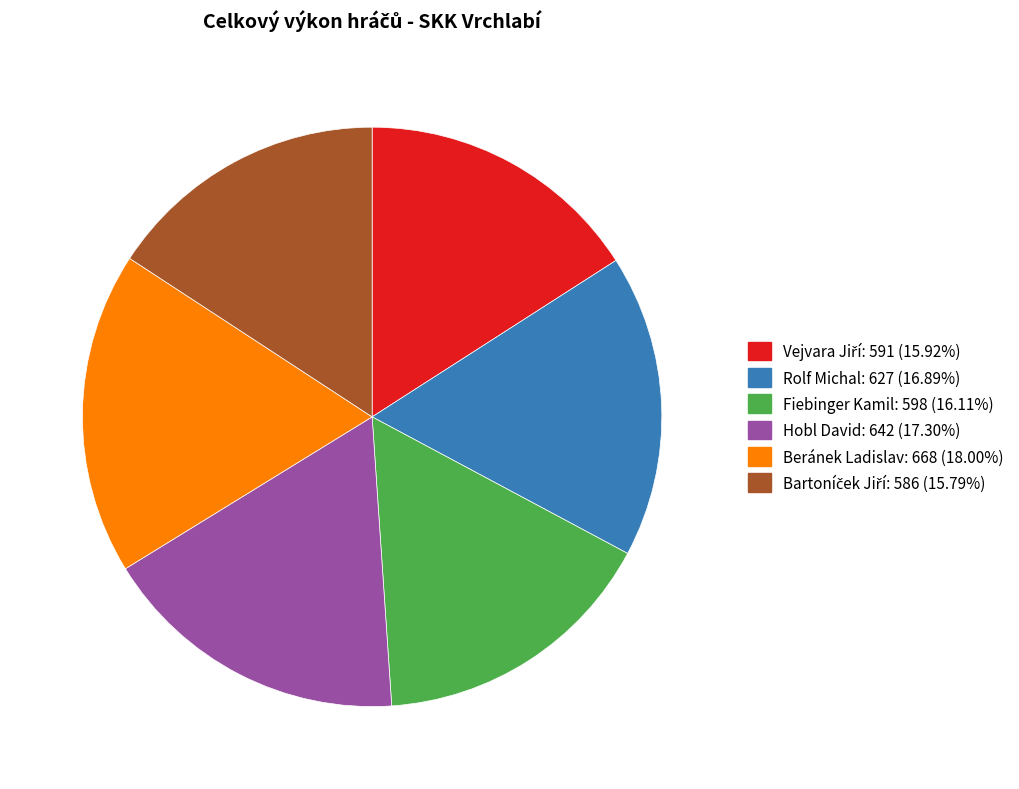

What is the largest slice in the pie chart?

Beránek Ladislav